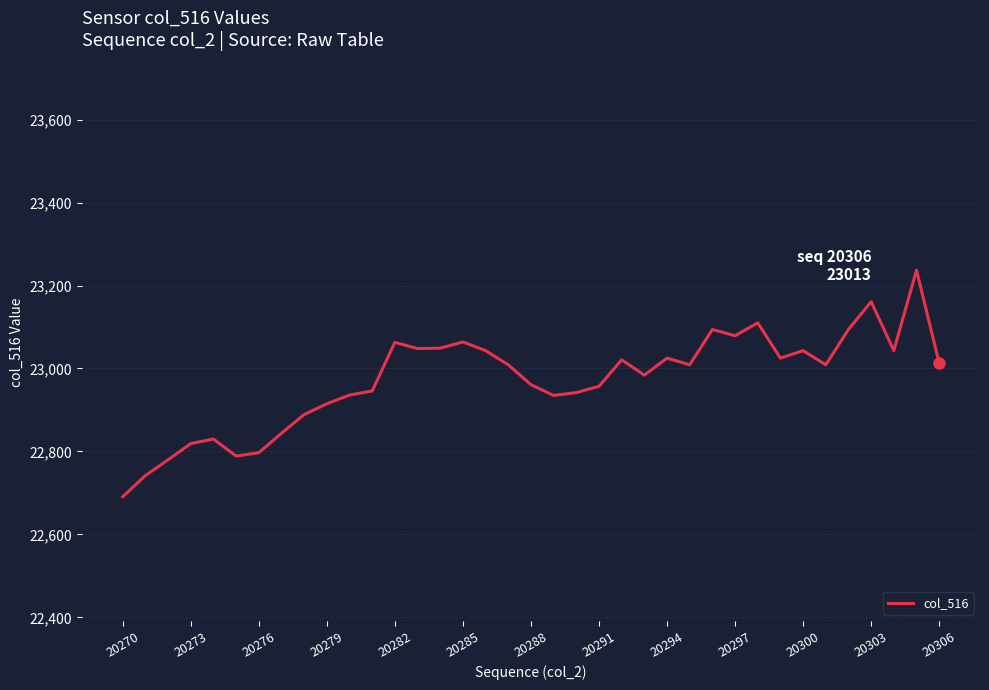

What is the difference between the maximum and minimum values?

546